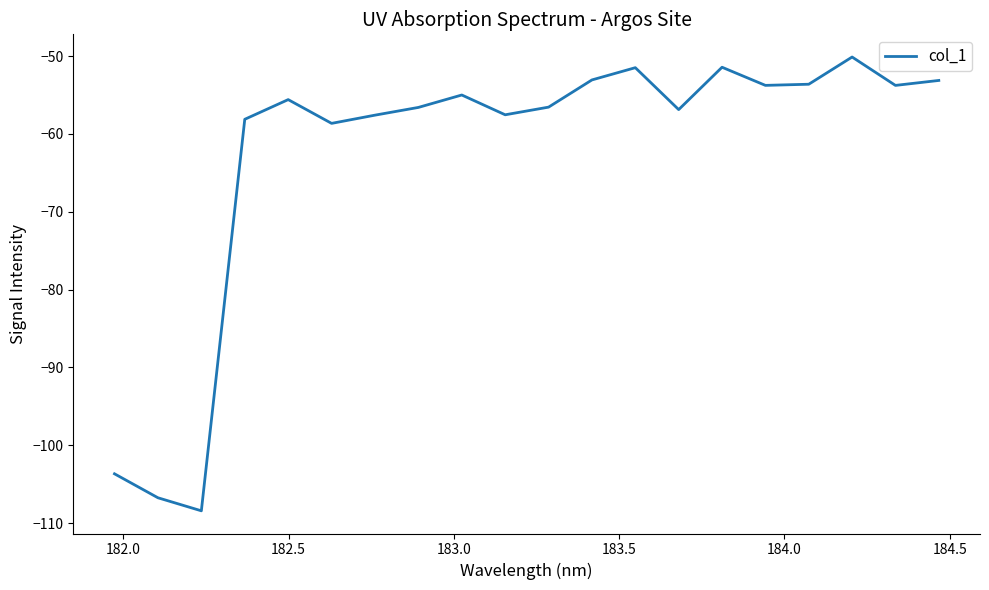

What is the smallest value displayed?

-108.4